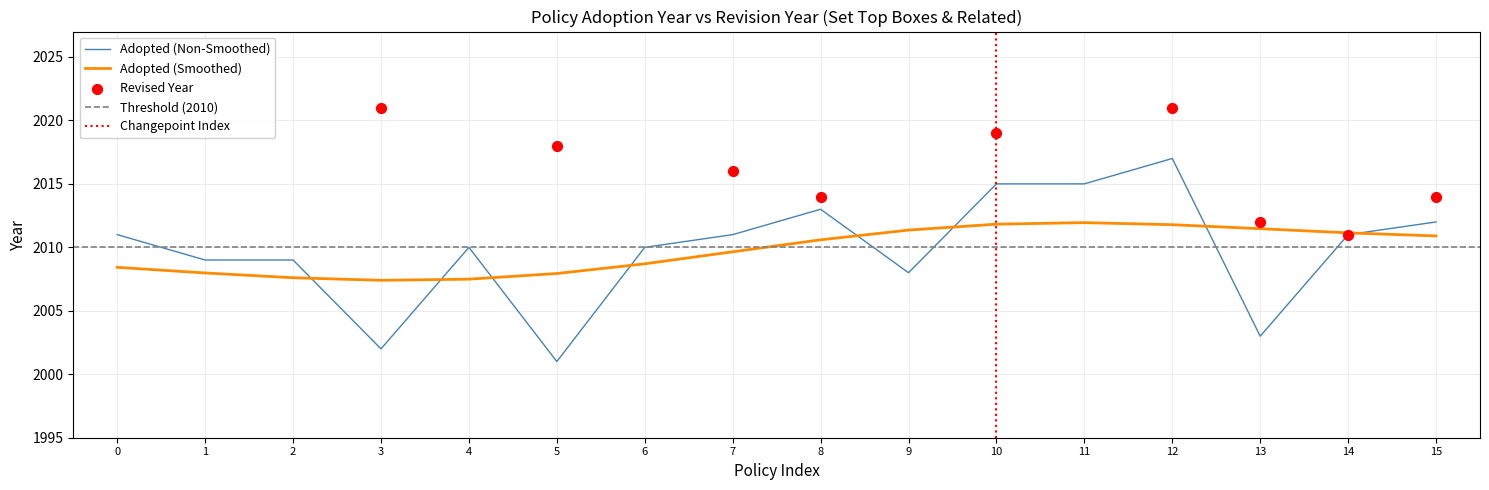

What is the change in value from 3 to 9?

+6